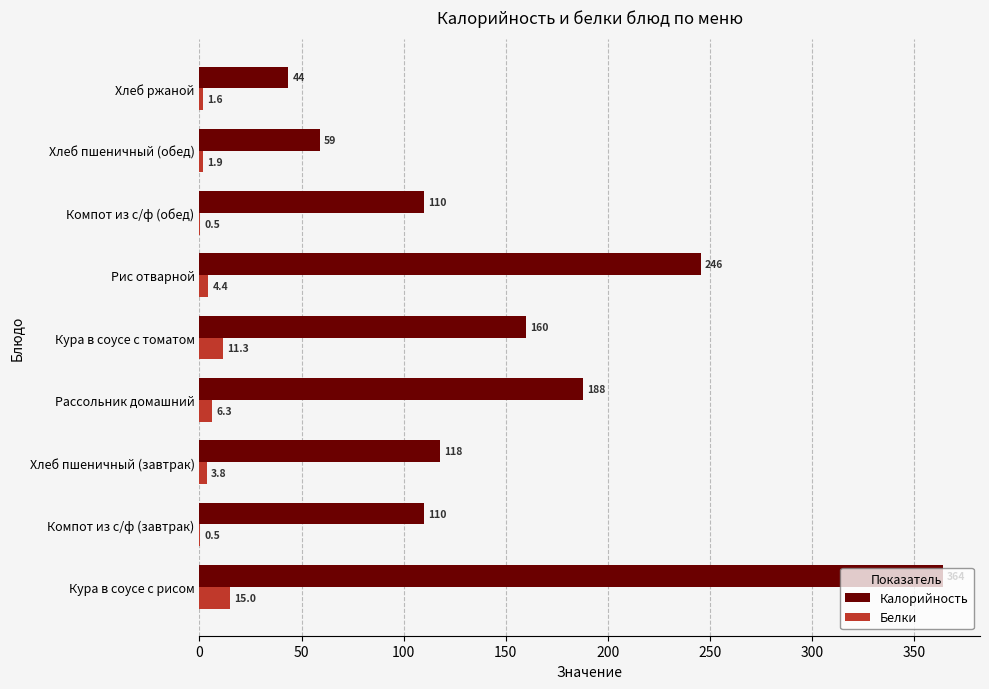

Which series changed the most between Кура в соусе с томатом and Хлеб ржаной?

Калорийность